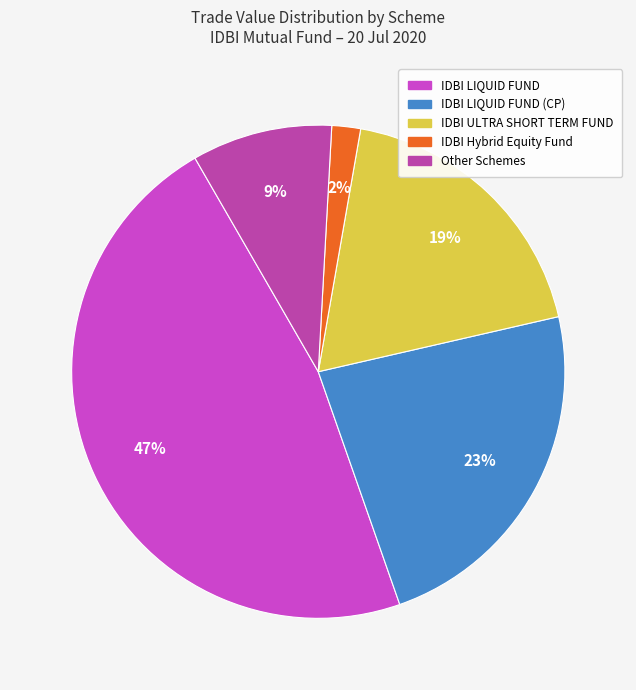

Is there a majority slice in this chart?

No